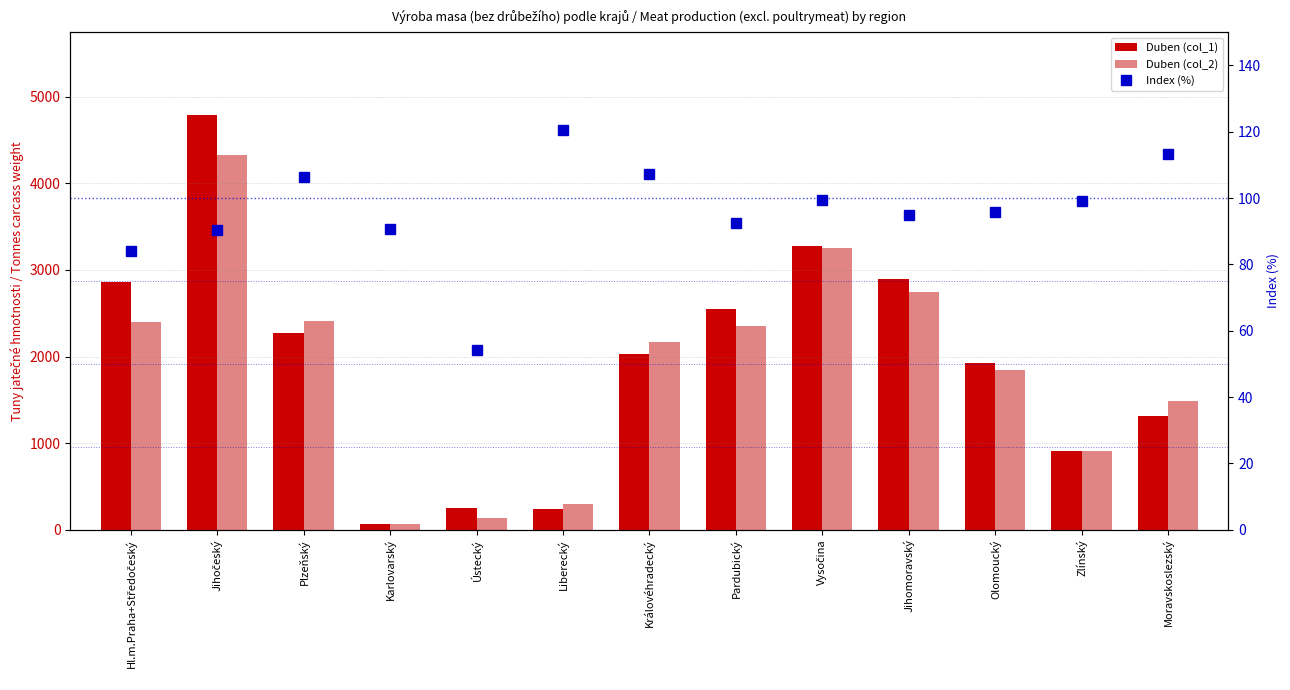

At which label does Index (%) first exceed 95?

Plzeňský